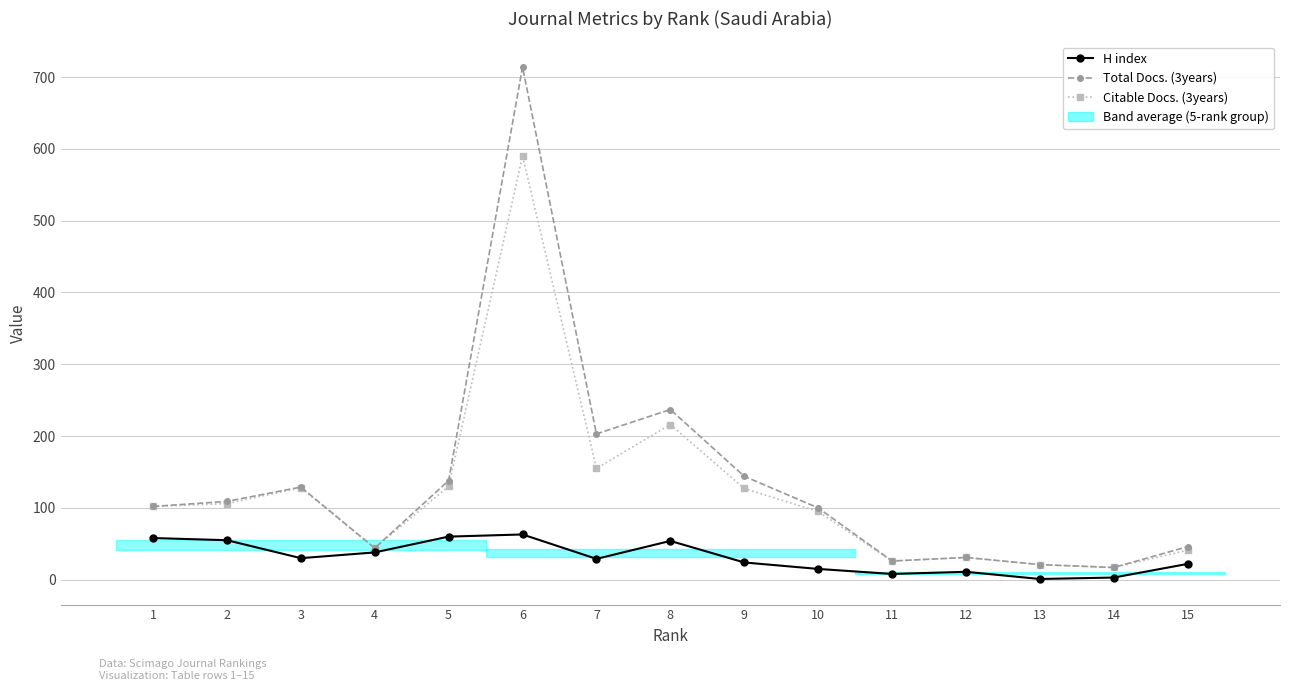

What is the difference between the highest and lowest values at 8?

183